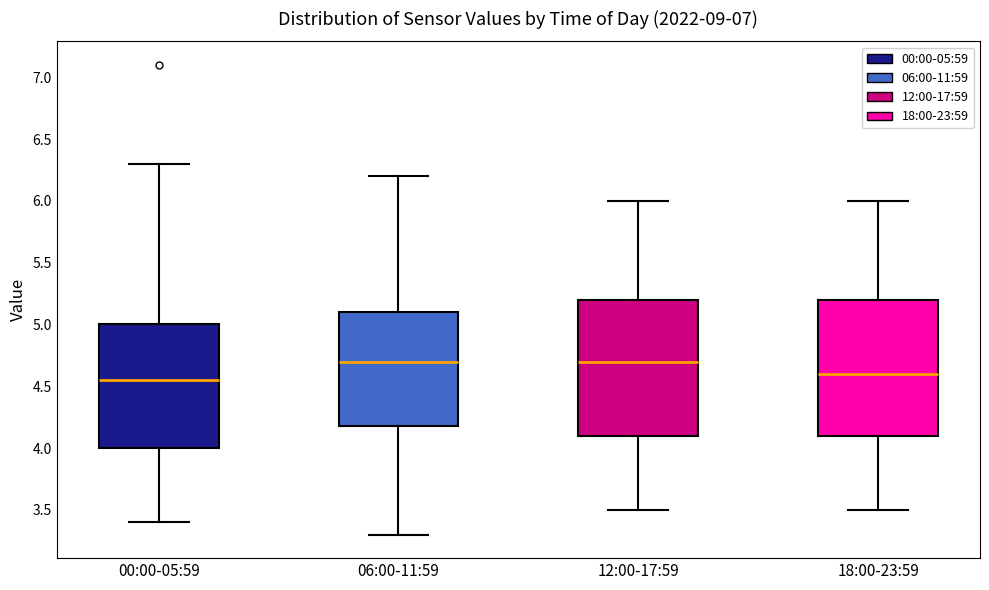

Reading left to right, read every box against the y-axis: the position of its median line, the range the box covers, and the ends of its whiskers. The values are not printed on the chart, so give them approximately, as read against the axis.

00:00-05:59: median 4.55, box 4.00 to 5.00, whiskers 3.40 to 6.30
06:00-11:59: median 4.70, box 4.20 to 5.10, whiskers 3.30 to 6.20
12:00-17:59: median 4.70, box 4.10 to 5.20, whiskers 3.50 to 6.00
18:00-23:59: median 4.60, box 4.10 to 5.20, whiskers 3.50 to 6.00